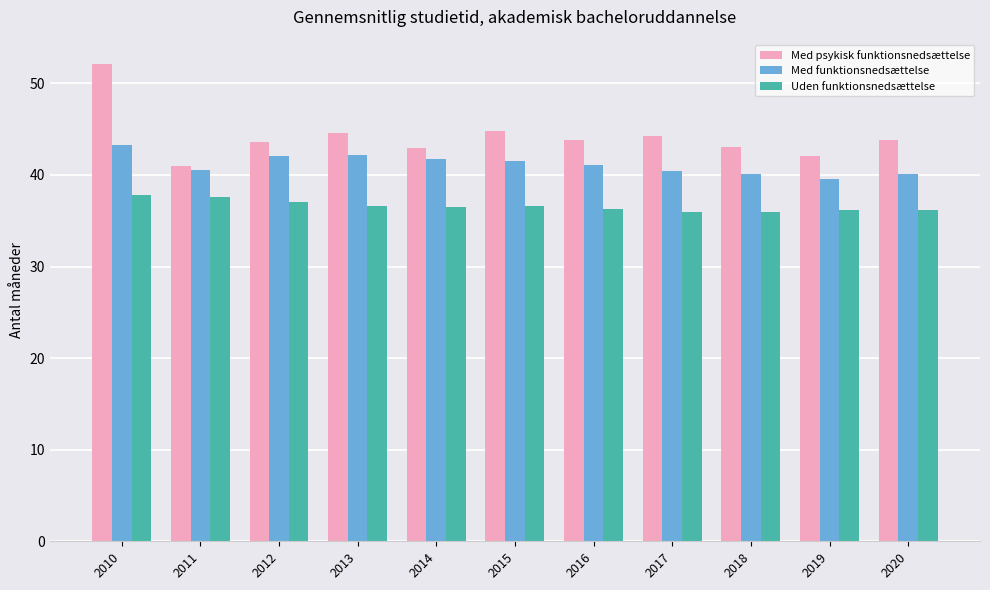

Which label corresponds to the largest value in the chart?

2010